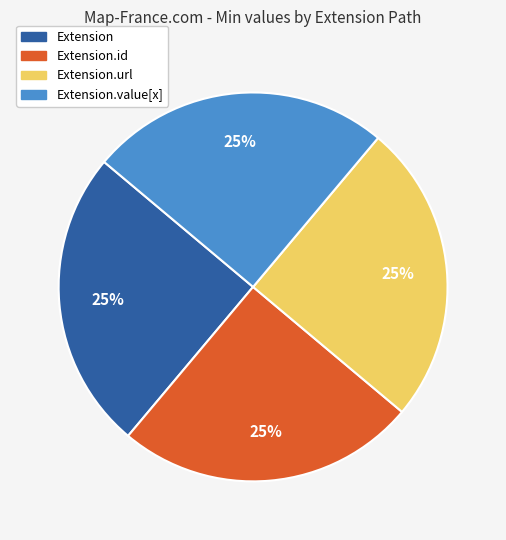

Does Extension.url represent more than half of the total?

No